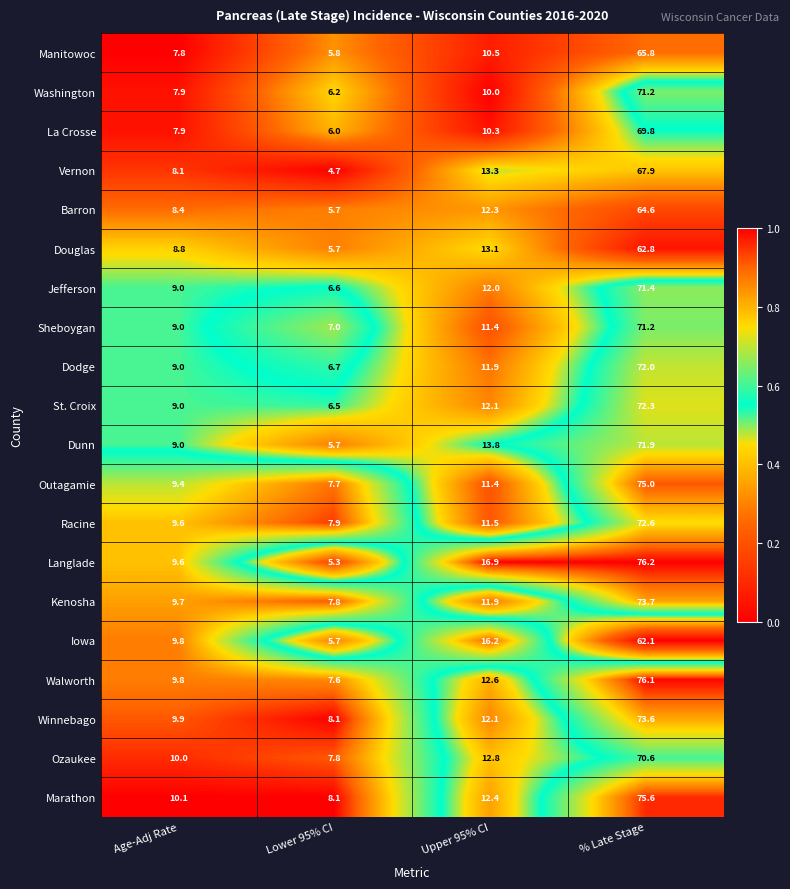

Which series has the largest range (max minus min)?

Langlade